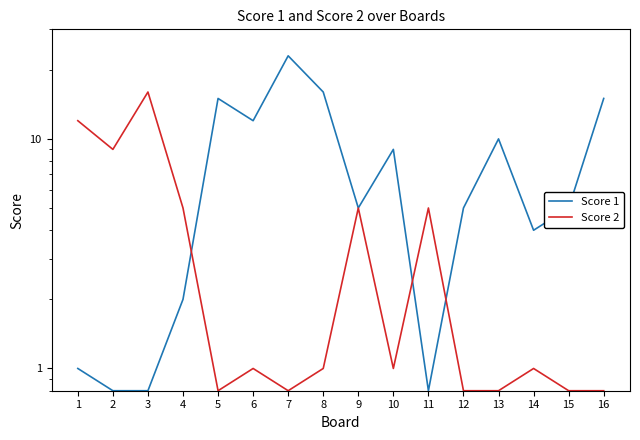

At which category does Score 2 reach its first local valley?

2